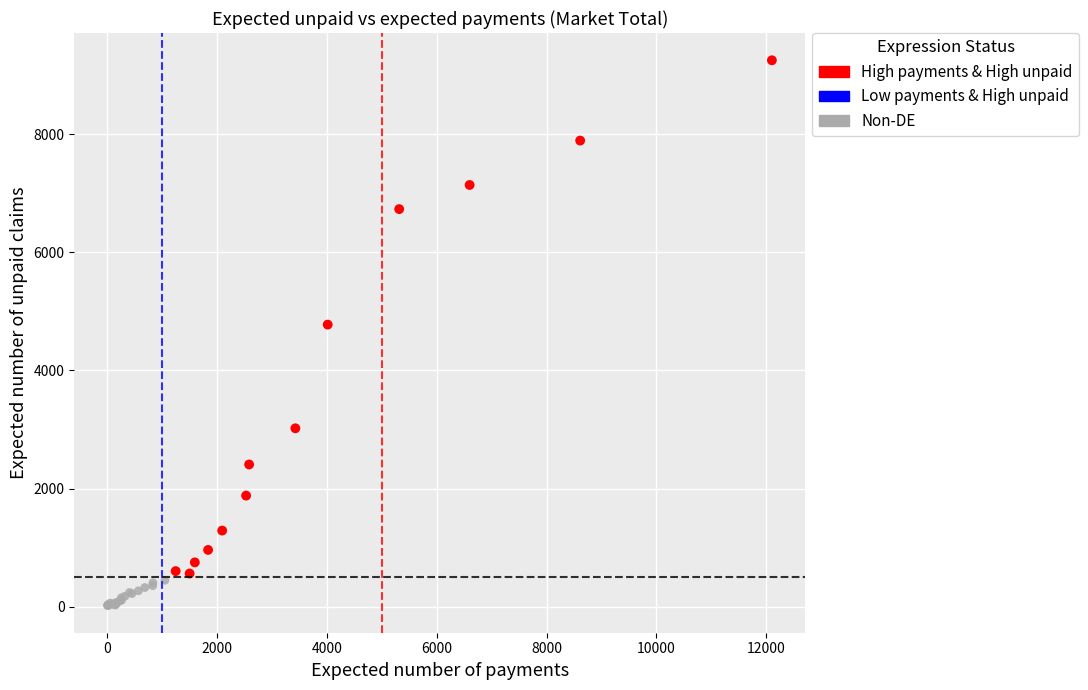

Which series reaches the minimum Y coordinate?

Non-DE